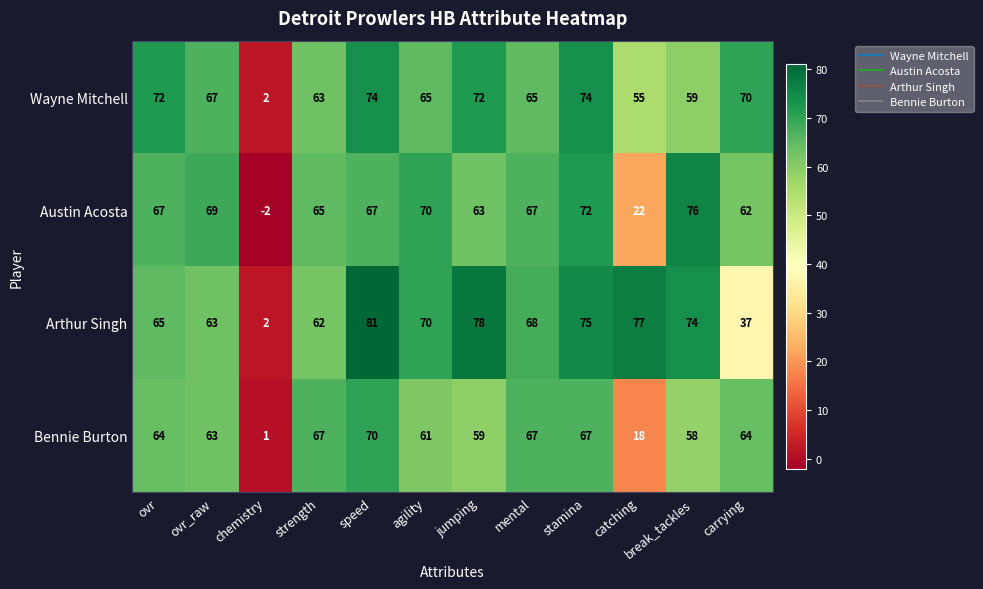

What is the highest value of the Arthur Singh series?

81